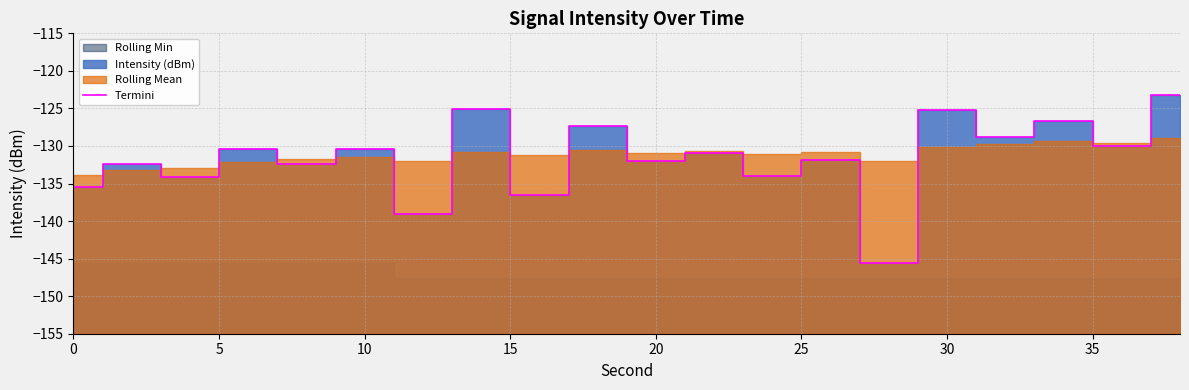

Reading right to left, extract all data points from this chart.

-123.2	-130.0	-126.6	-128.7	-125.3	-145.6	-131.9	-134.0	-131.0	-131.9	-127.3	-136.5	-125.1	-139.1	-130.4	-132.4	-130.5	-134.2	-132.4	-135.4